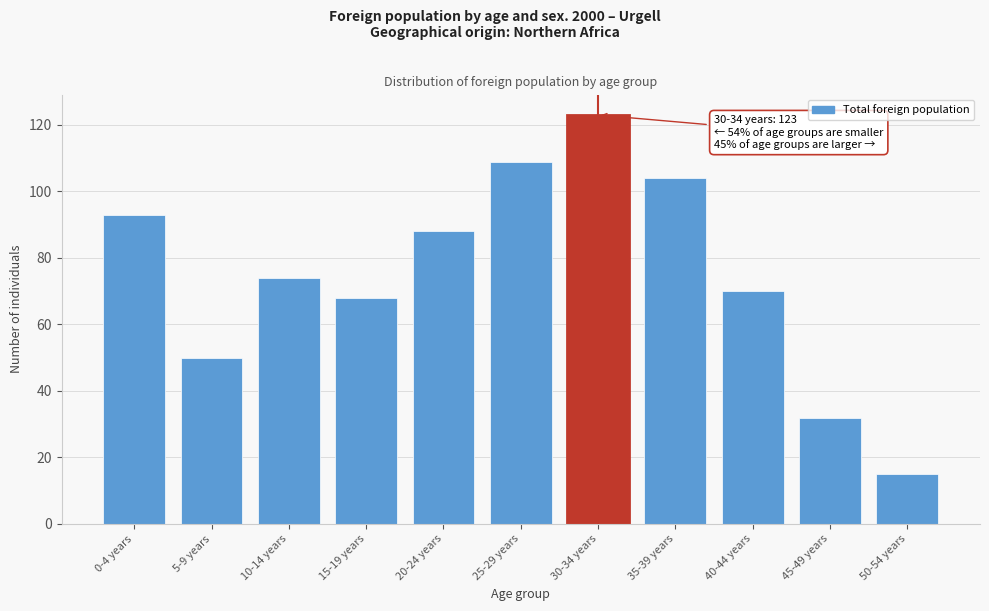

Reading left to right, list all the values displayed in this chart.

0-4 years=93	5-9 years=50	10-14 years=74	15-19 years=68	20-24 years=88	25-29 years=109	30-34 years=123	35-39 years=104	40-44 years=70	45-49 years=32	50-54 years=15